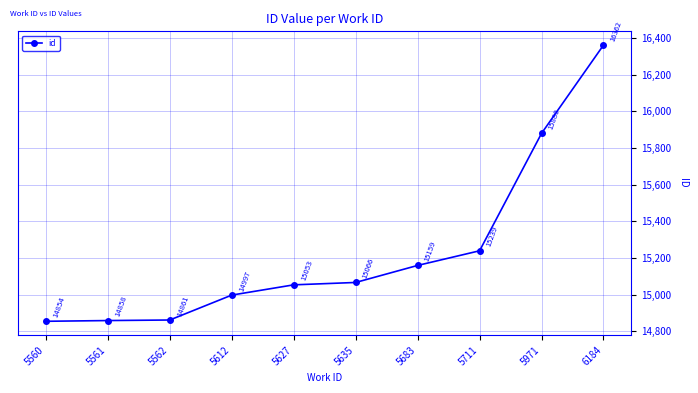

How many lines are shown in the chart?

1